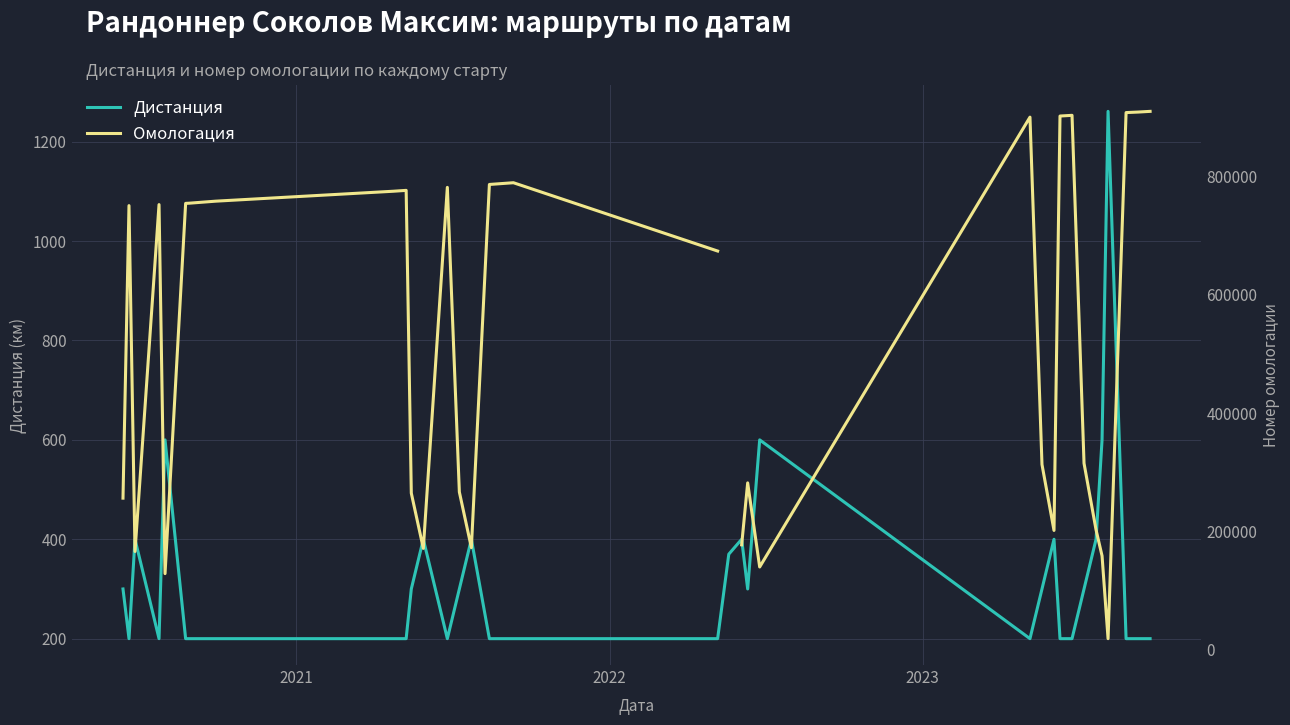

What is the minimum value shown in the chart?

200.0